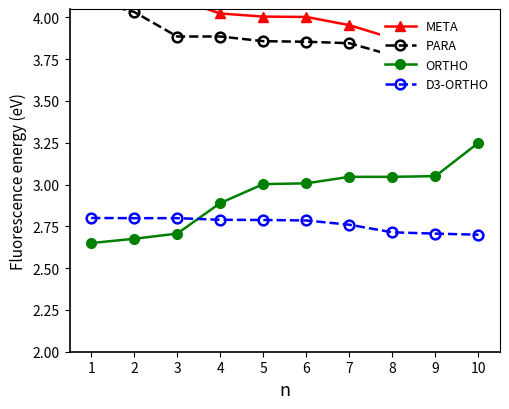

Is the value of PARA at 1 greater than the value of D3-ORTHO at 6?

Yes